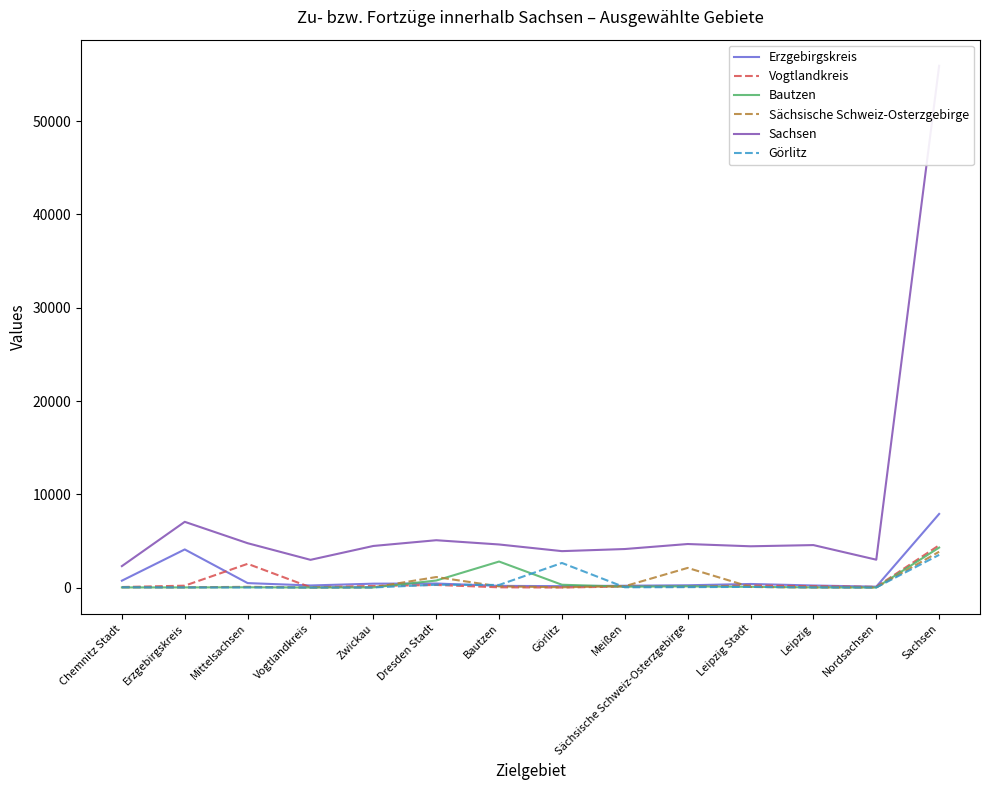

Where is Sachsen nearest to the value 29120?

Erzgebirgskreis